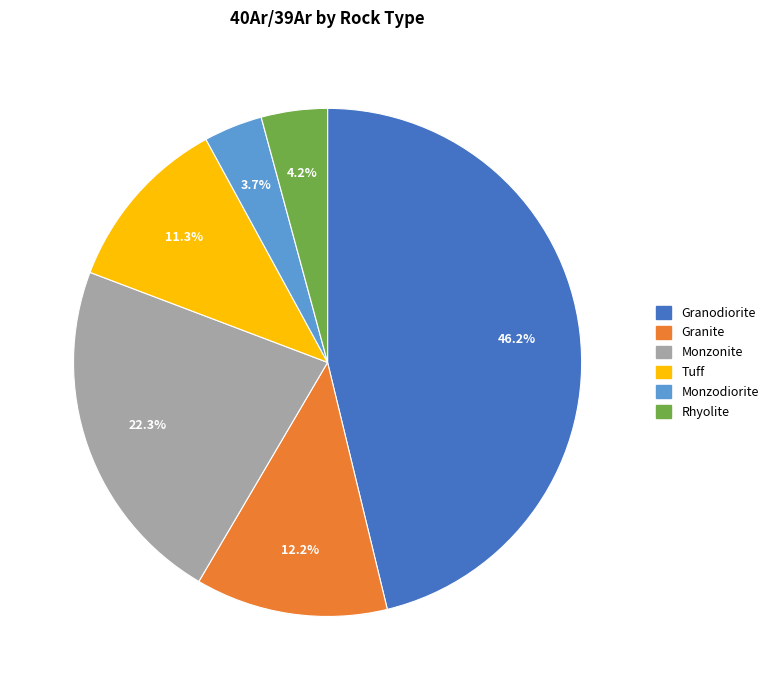

Does Rhyolite account for over 50% of the chart?

No